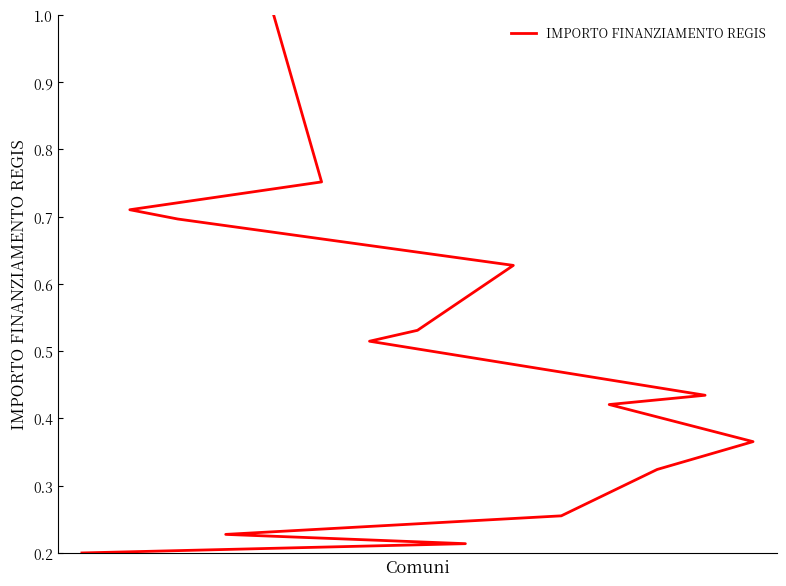

Reading left to right, transcribe all the data shown in this chart.

0.2	0.2	0.2	0.3	0.3	0.4	0.4	0.4	0.5	0.5	0.6	0.7	0.7	0.8	1.0